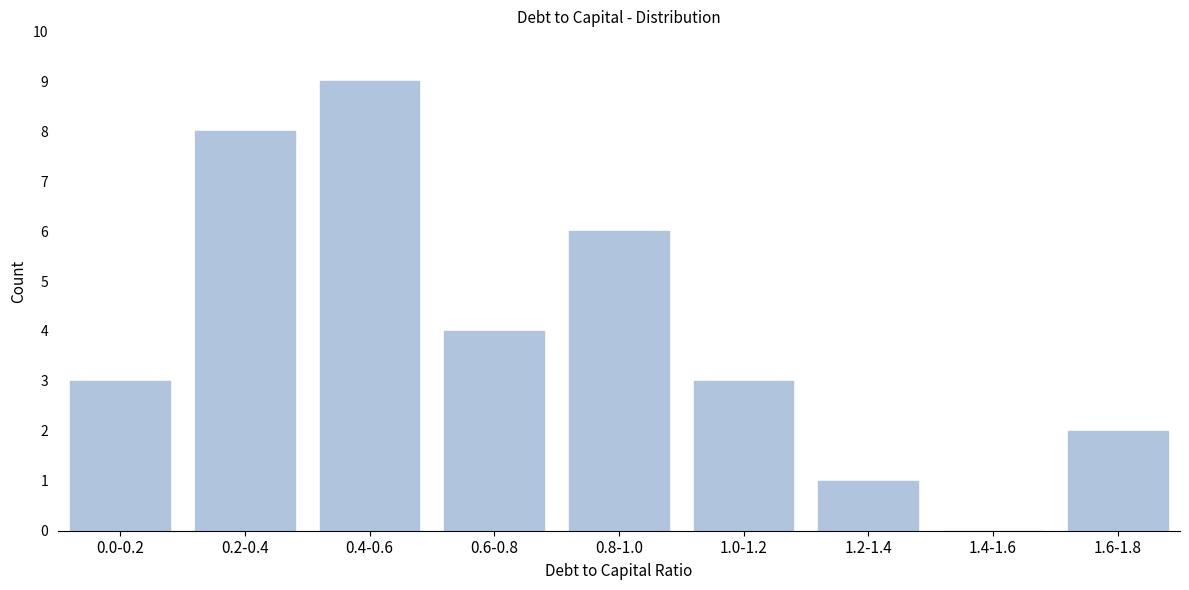

Reading right to left, extract all data points from this chart.

1.6-1.8=2	1.4-1.6=0	1.2-1.4=1	1.0-1.2=3	0.8-1.0=6	0.6-0.8=4	0.4-0.6=9	0.2-0.4=8	0.0-0.2=3